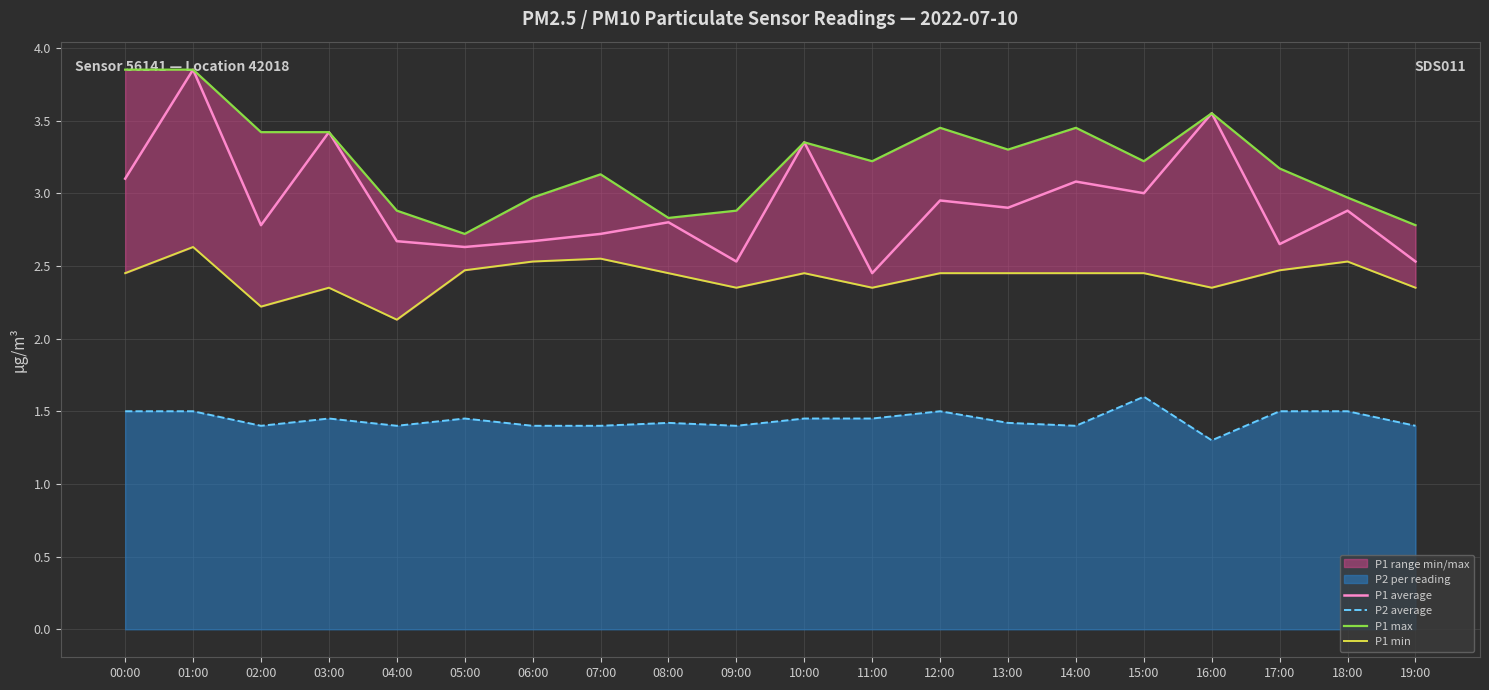

Is the value of P1 average at 18:00 greater than the value of P2 average at 11:00?

Yes